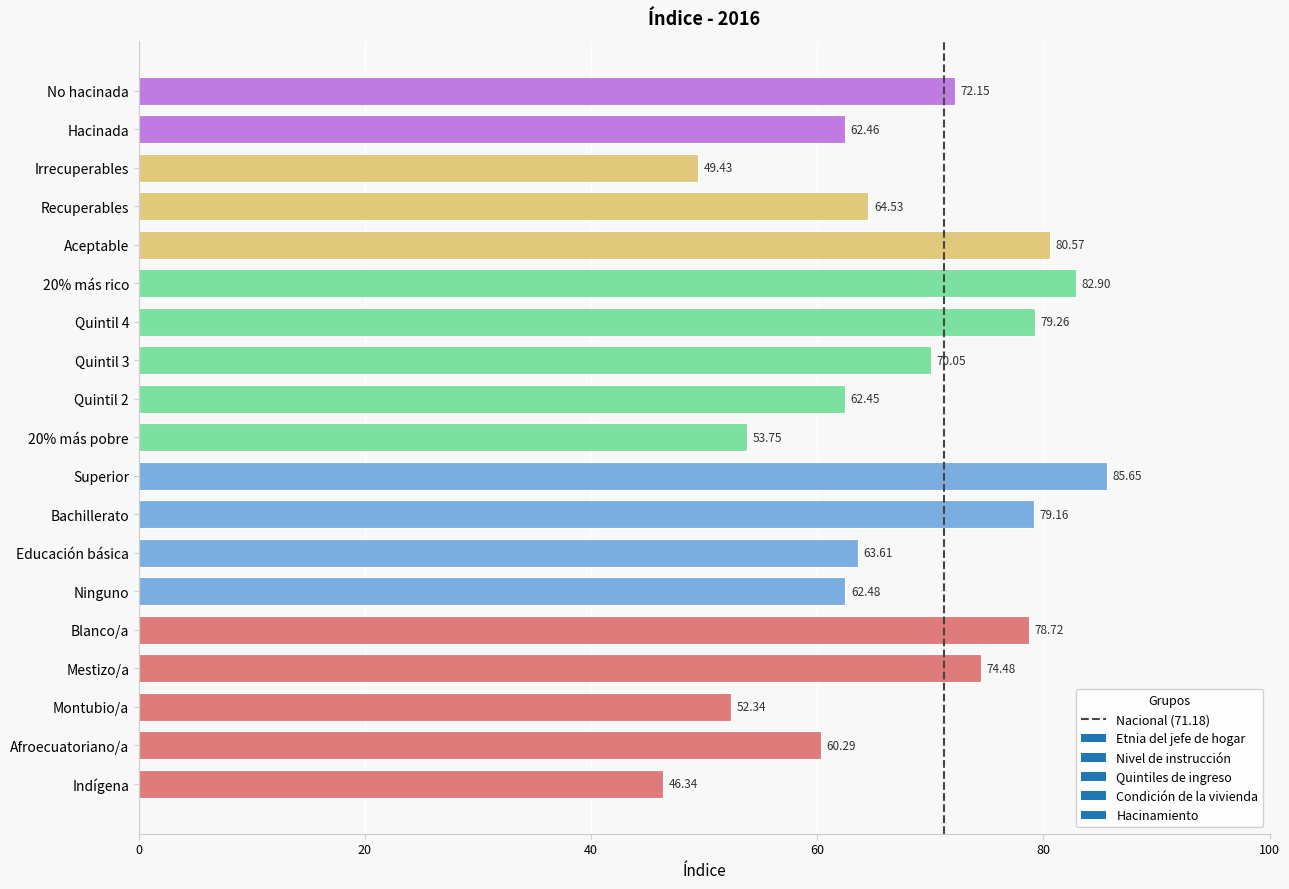

Rank the categories by value from highest to lowest.

Superior, 20% más rico, Aceptable, Quintil 4, Bachillerato, Blanco/a, Mestizo/a, No hacinada, Quintil 3, Recuperables, Educación básica, Ninguno, Hacinada, Quintil 2, Afroecuatoriano/a, 20% más pobre, Montubio/a, Irrecuperables, Indígena